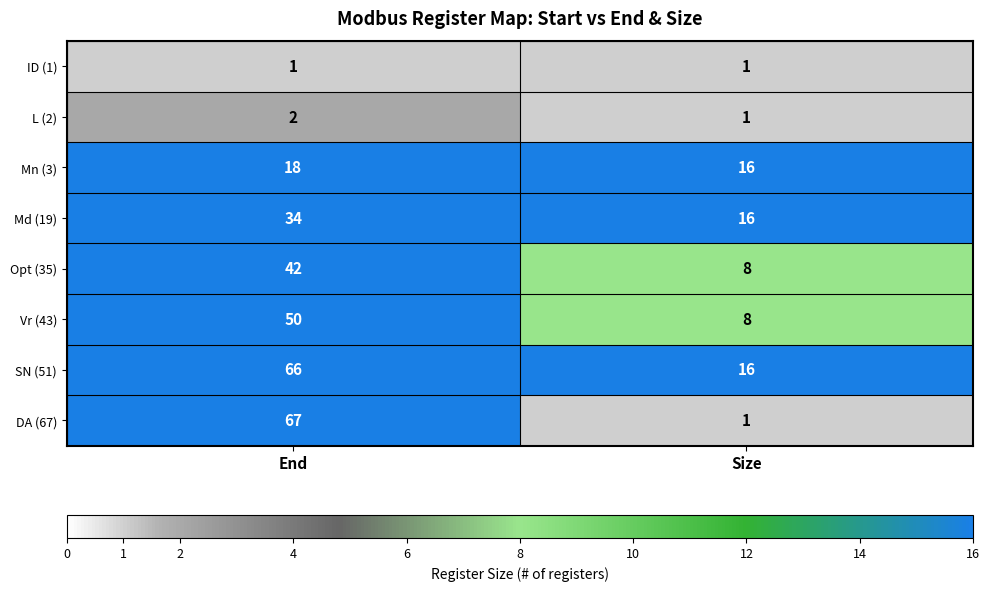

What is the greatest value displayed?

67